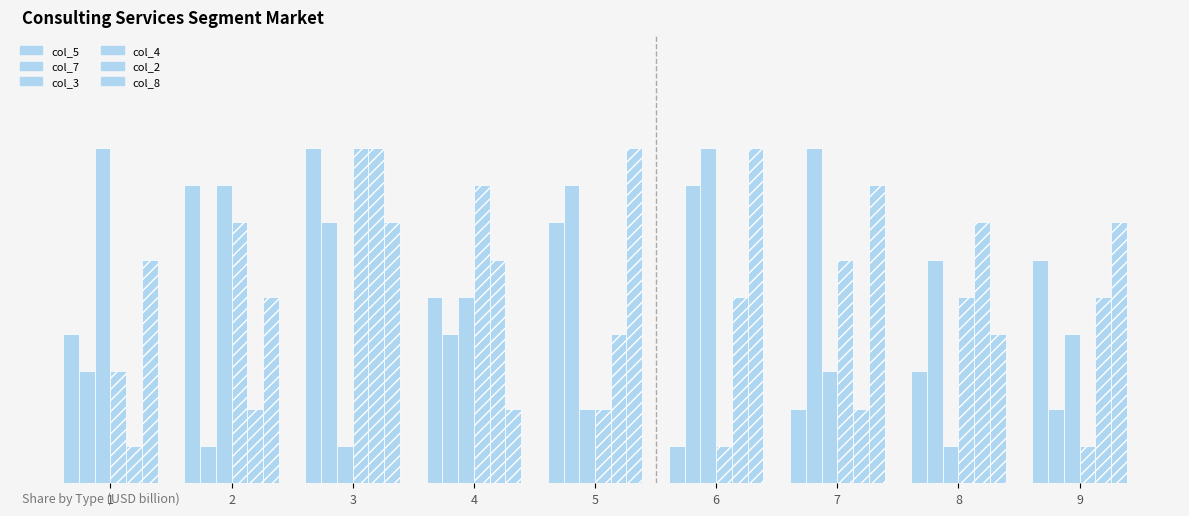

Are the bars grouped side by side (vs. stacked)?

Yes